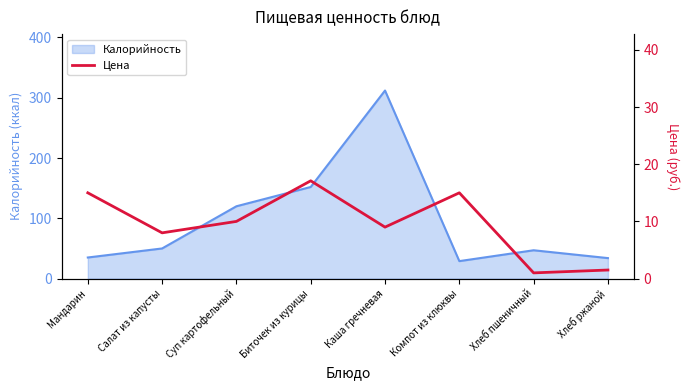

True or false: there are more than 0 points higher than both neighbors.

True